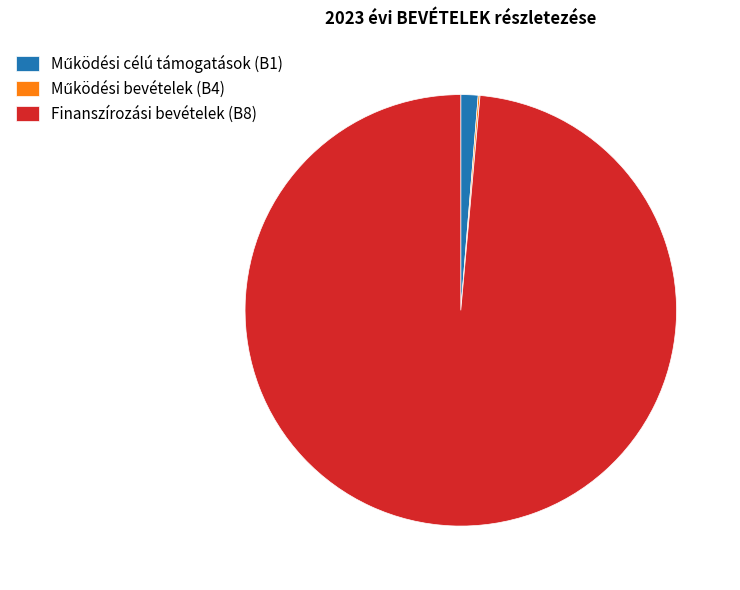

True or false: Finanszírozási bevételek (B8) accounts for 99% of the total.

True